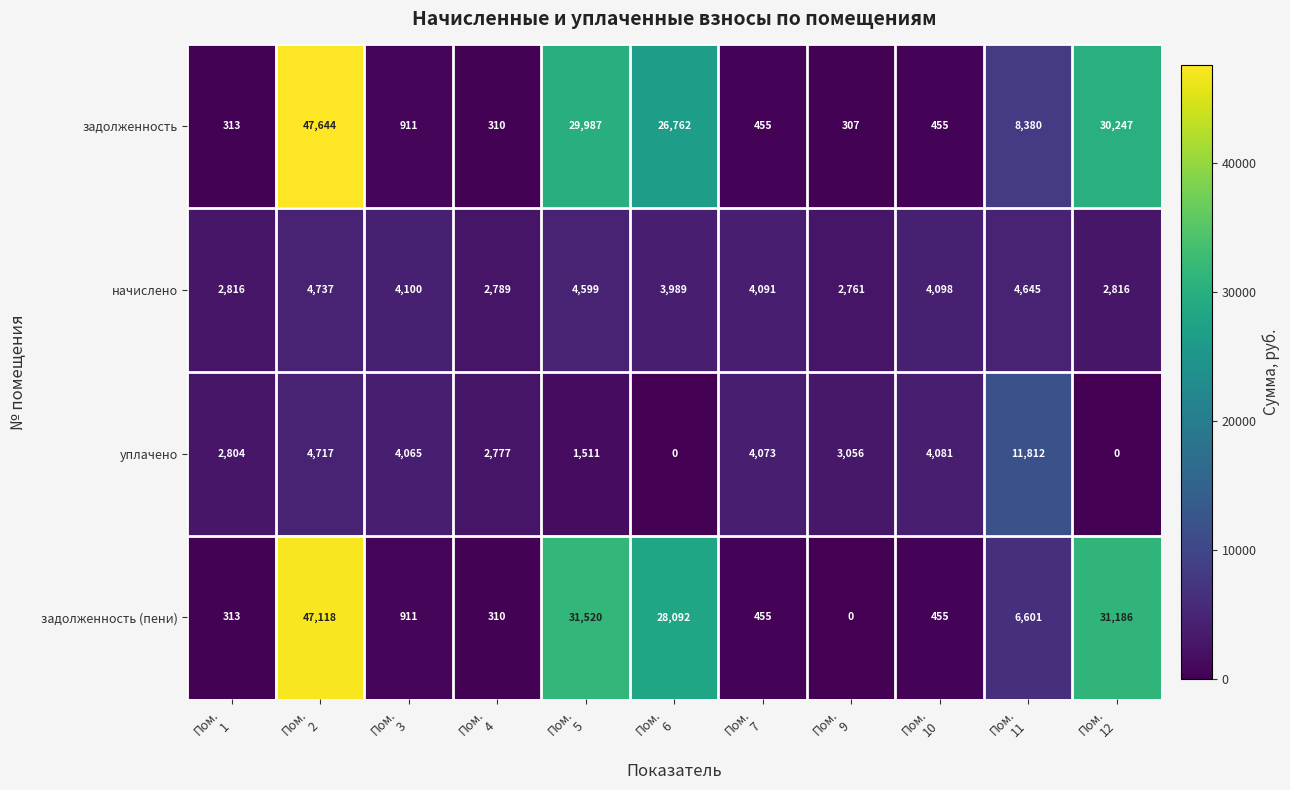

At which category is the sum across all series the highest?

Пом.
2